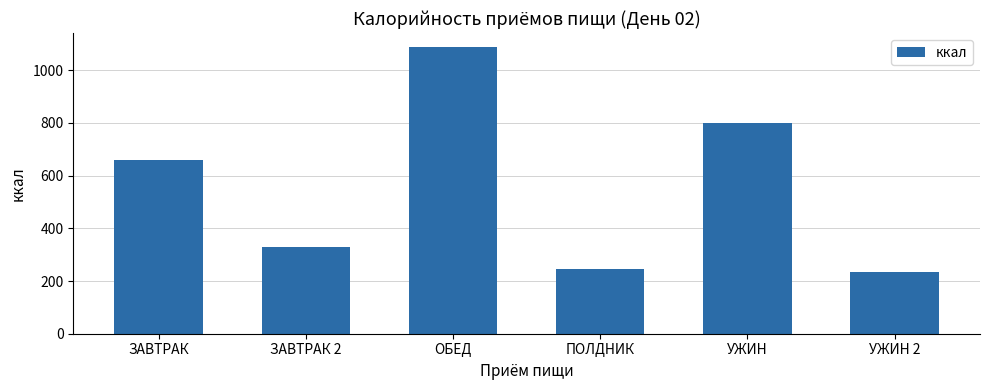

At which label is the value closest to 660?

ЗАВТРАК